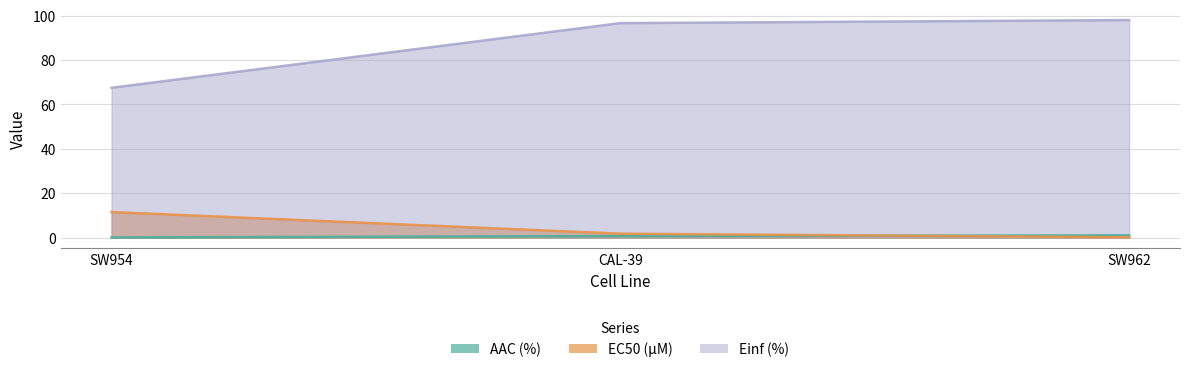

At which category is the sum across all series the highest?

SW962